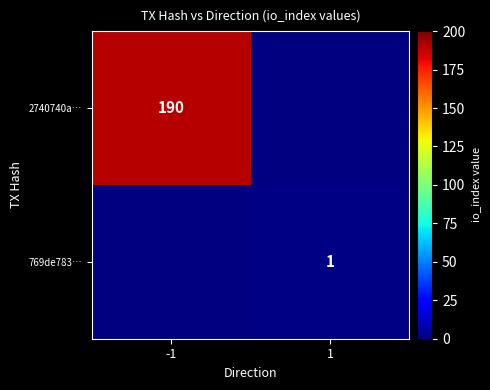

Count the number of data series in this chart.

2